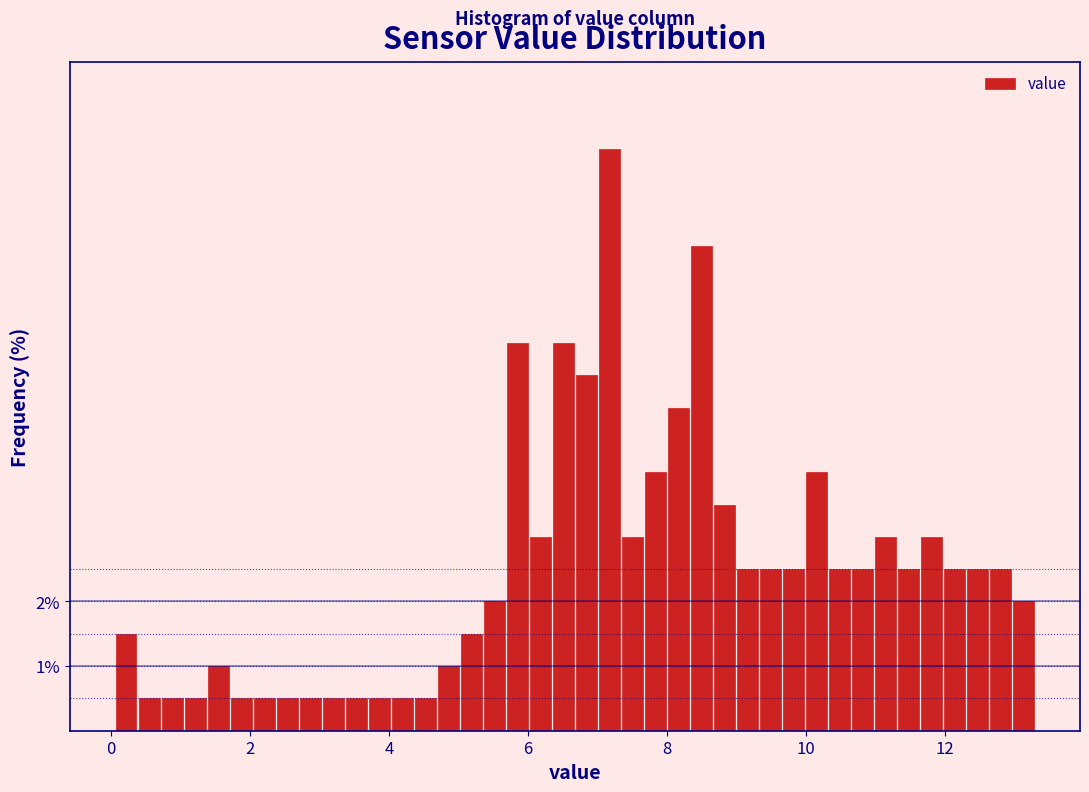

Around what value on the x-axis is the tallest bar? Give the approximate position of its centre, as read against the axis.

7.2